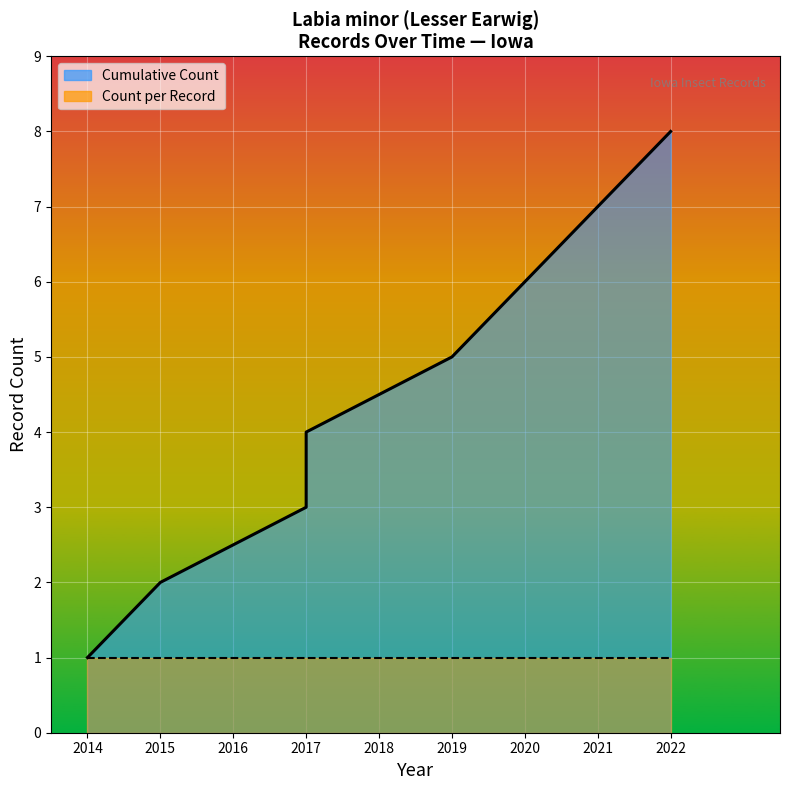

What is the approximate value of Cumulative Count at 2014?

1